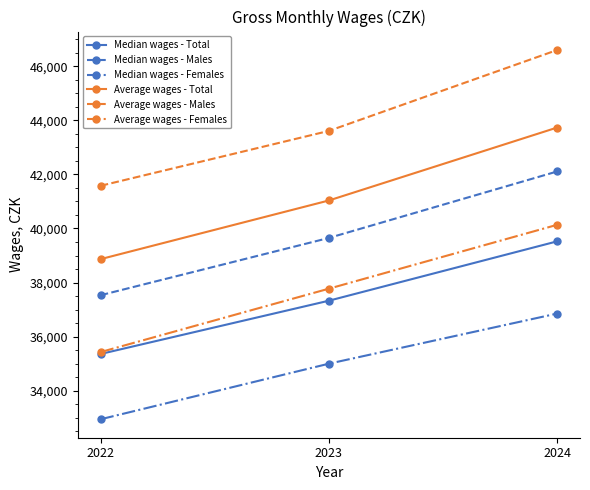

The Average wages - Total series shows 27651 at 2024. True or false?

False